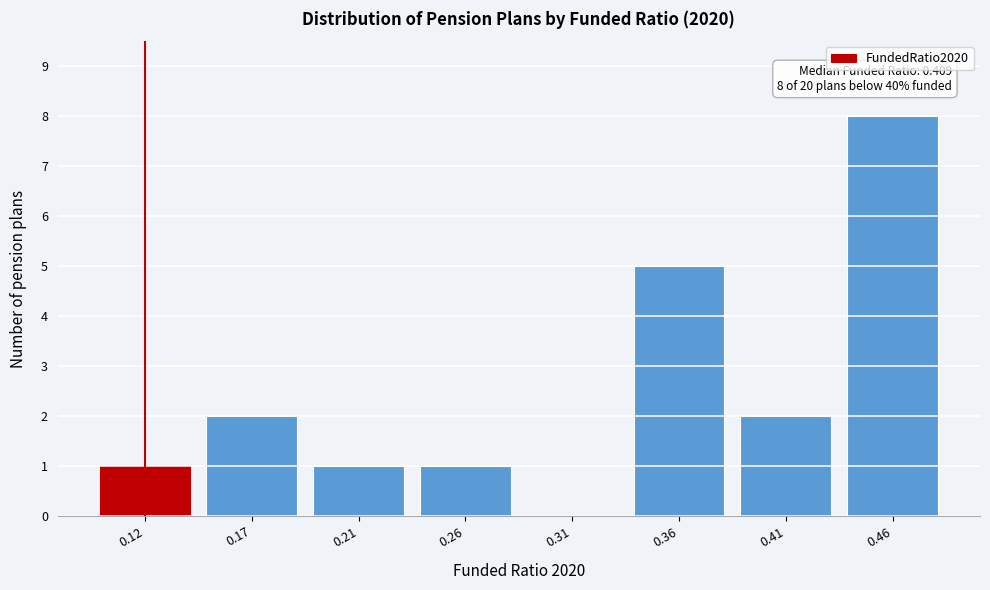

Reading left to right, what are all the values shown in this chart?

0.12=1	0.17=2	0.21=1	0.26=1	0.31=0	0.36=5	0.41=2	0.46=8